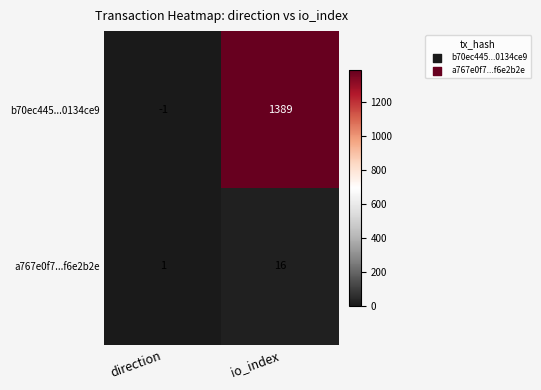

Which series has the largest total across all categories?

b70ec445...0134ce9